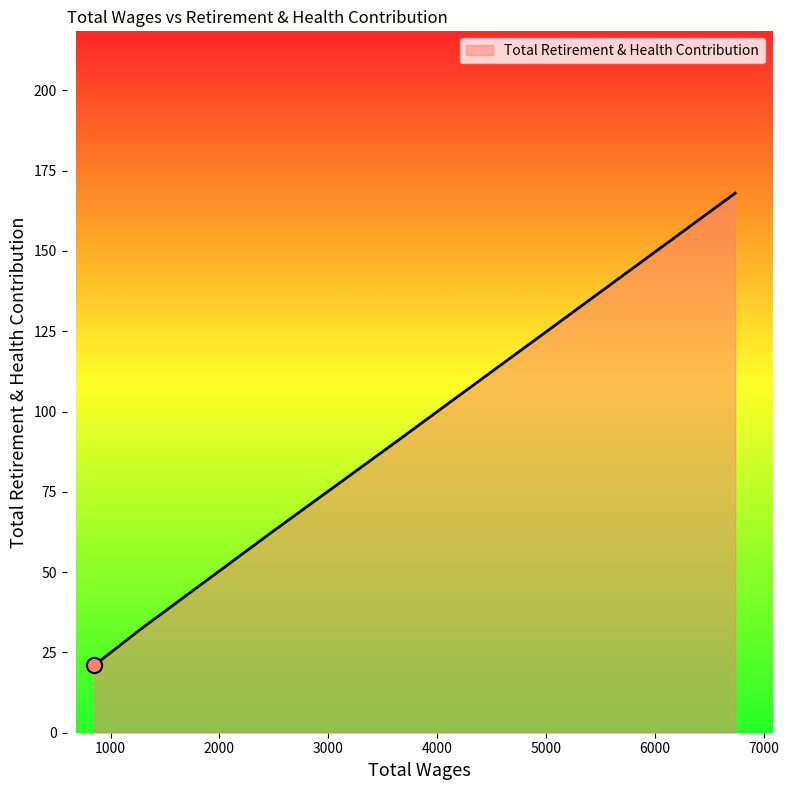

What is the difference between the maximum and minimum values?

147